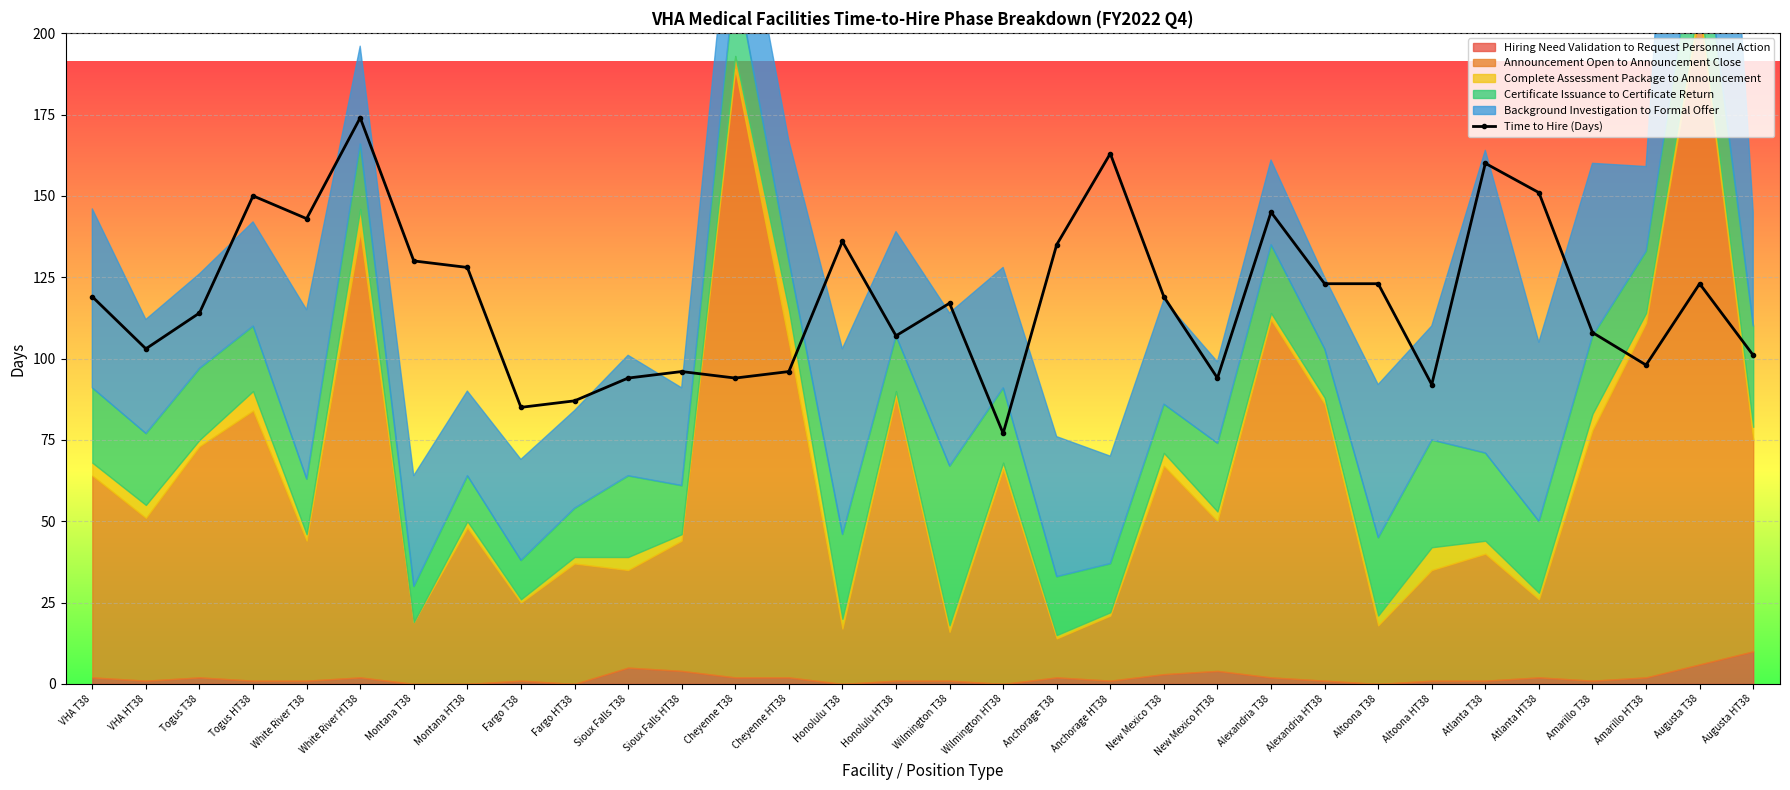

Rank the categories by value from highest to lowest.

White River HT38, Anchorage HT38, Atlanta T38, Atlanta HT38, Togus HT38, Alexandria T38, White River T38, Honolulu T38, Anchorage T38, Montana T38, Montana HT38, Alexandria HT38, Altoona T38, Augusta T38, VHA T38, New Mexico T38, Wilmington T38, Togus T38, Amarillo T38, Honolulu HT38, VHA HT38, Augusta HT38, Amarillo HT38, Sioux Falls HT38, Cheyenne HT38, Sioux Falls T38, Cheyenne T38, New Mexico HT38, Altoona HT38, Fargo HT38, Fargo T38, Wilmington HT38